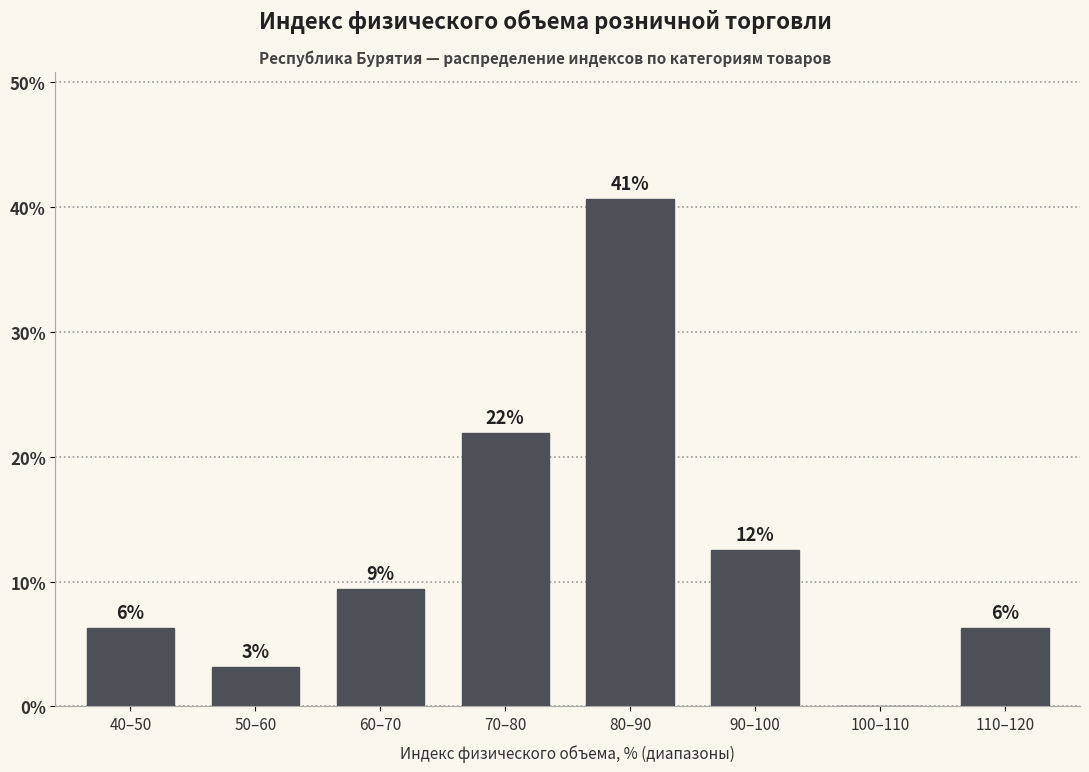

Are the bars horizontal?

No